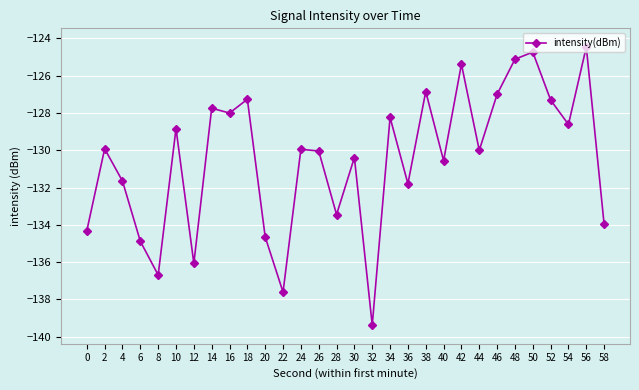

What is the maximum value shown in the chart?

-124.5